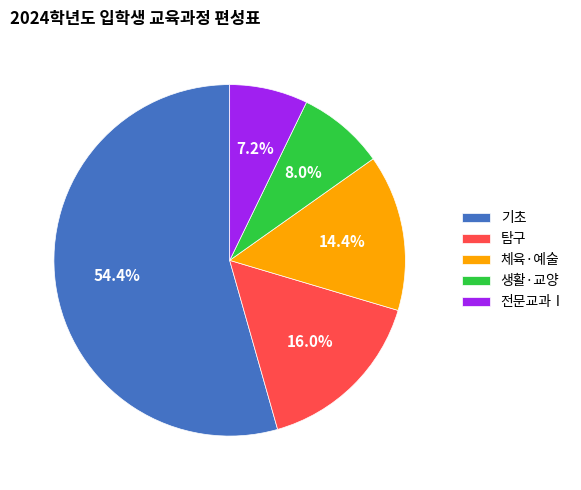

What is the smallest slice in the pie chart?

전문교과Ⅰ